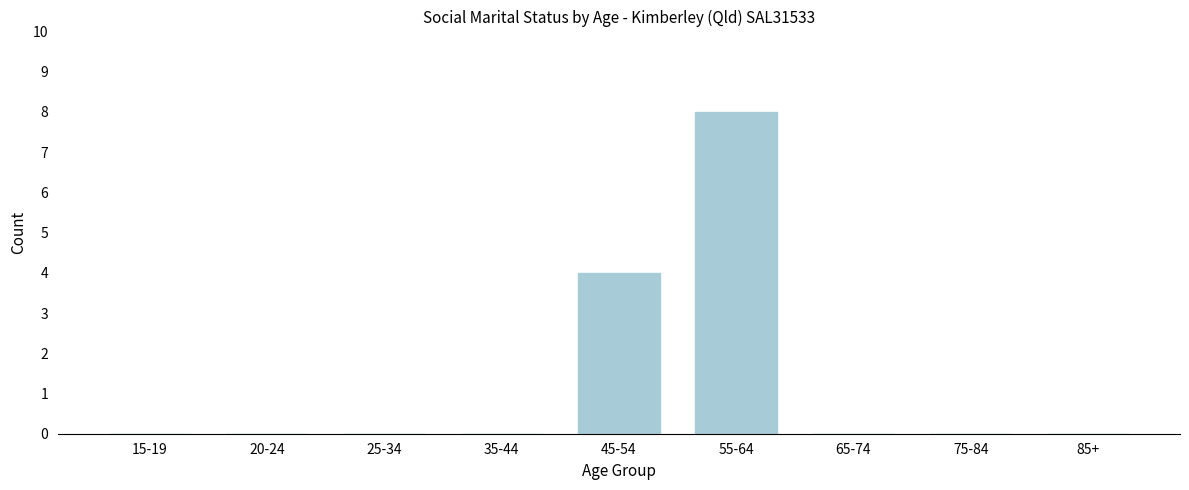

Reading left to right, what are all the values shown in this chart?

15-19=0	20-24=0	25-34=0	35-44=0	45-54=4	55-64=8	65-74=0	75-84=0	85+=0